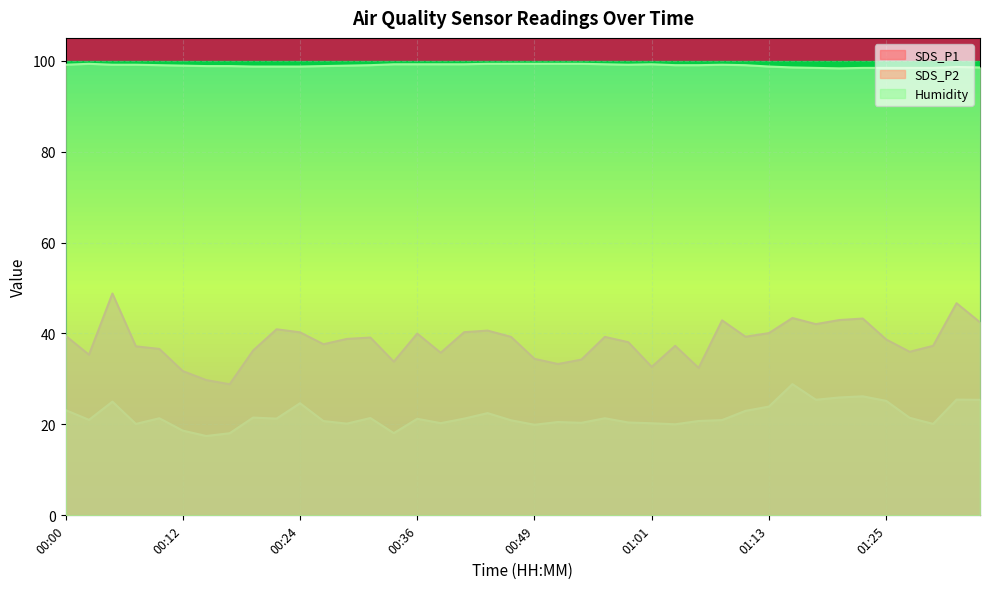

How many values in the Humidity series are below 99?

18